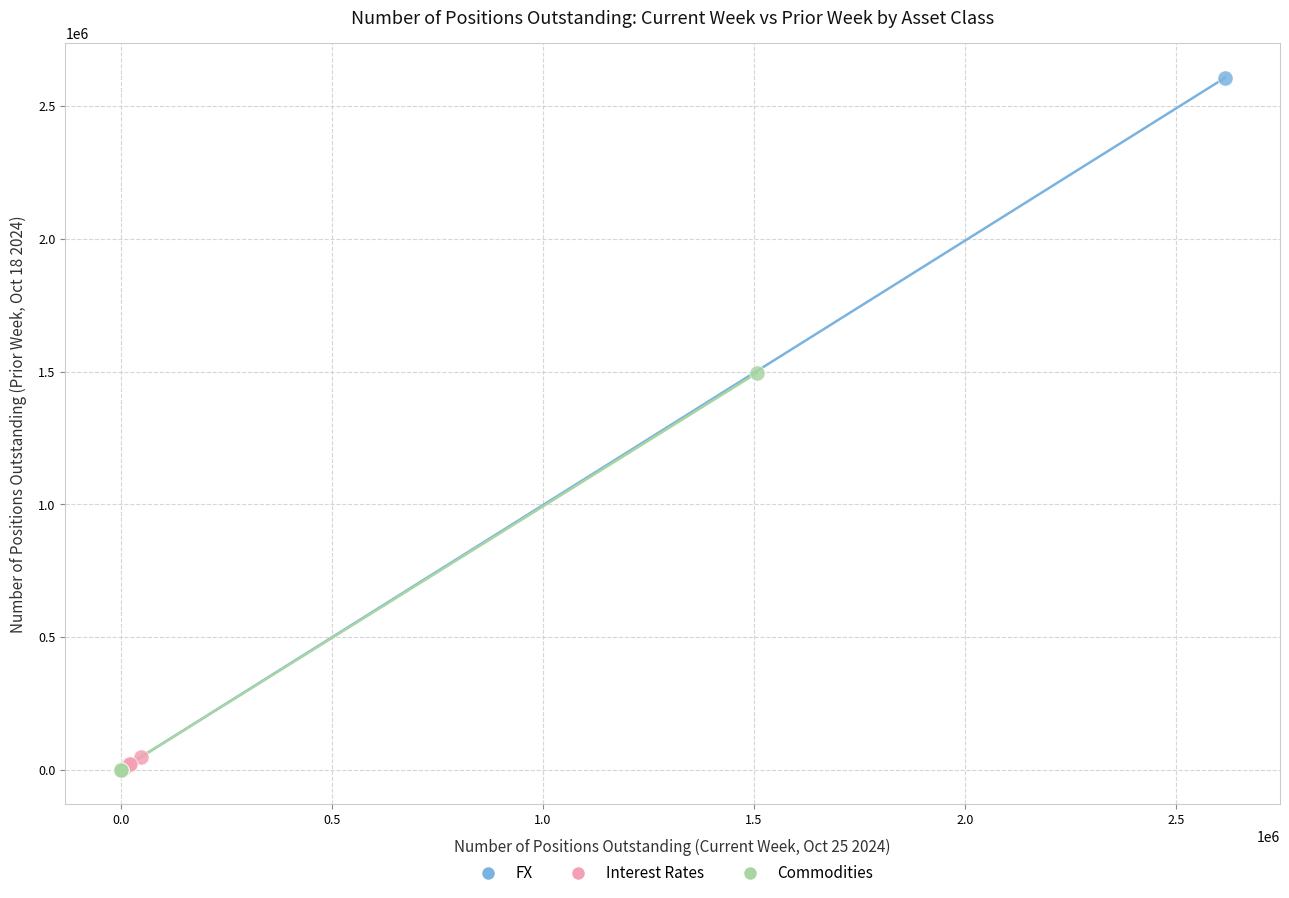

Which series has the widest spread of Y values?

FX